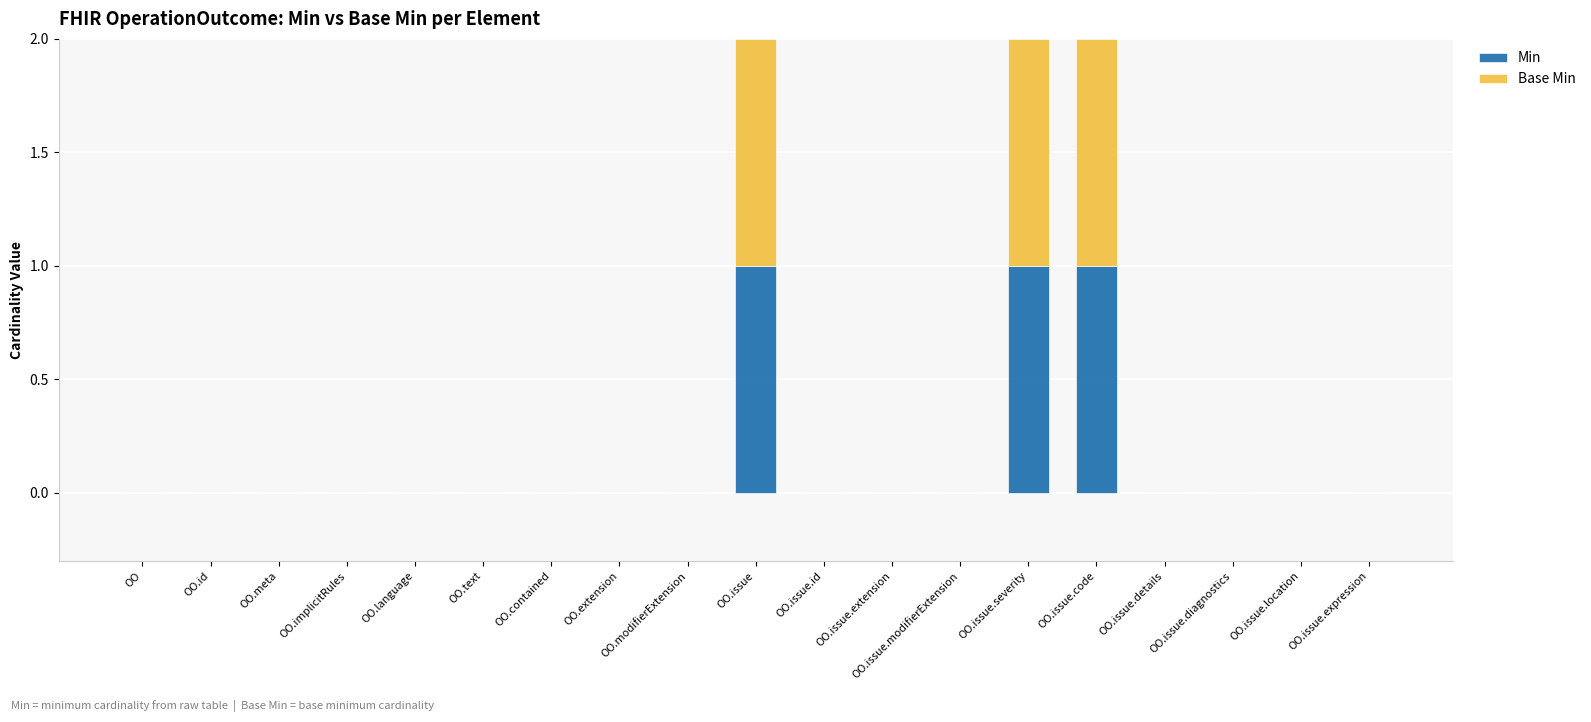

The Min series shows 0 at OO.text. True or false?

True